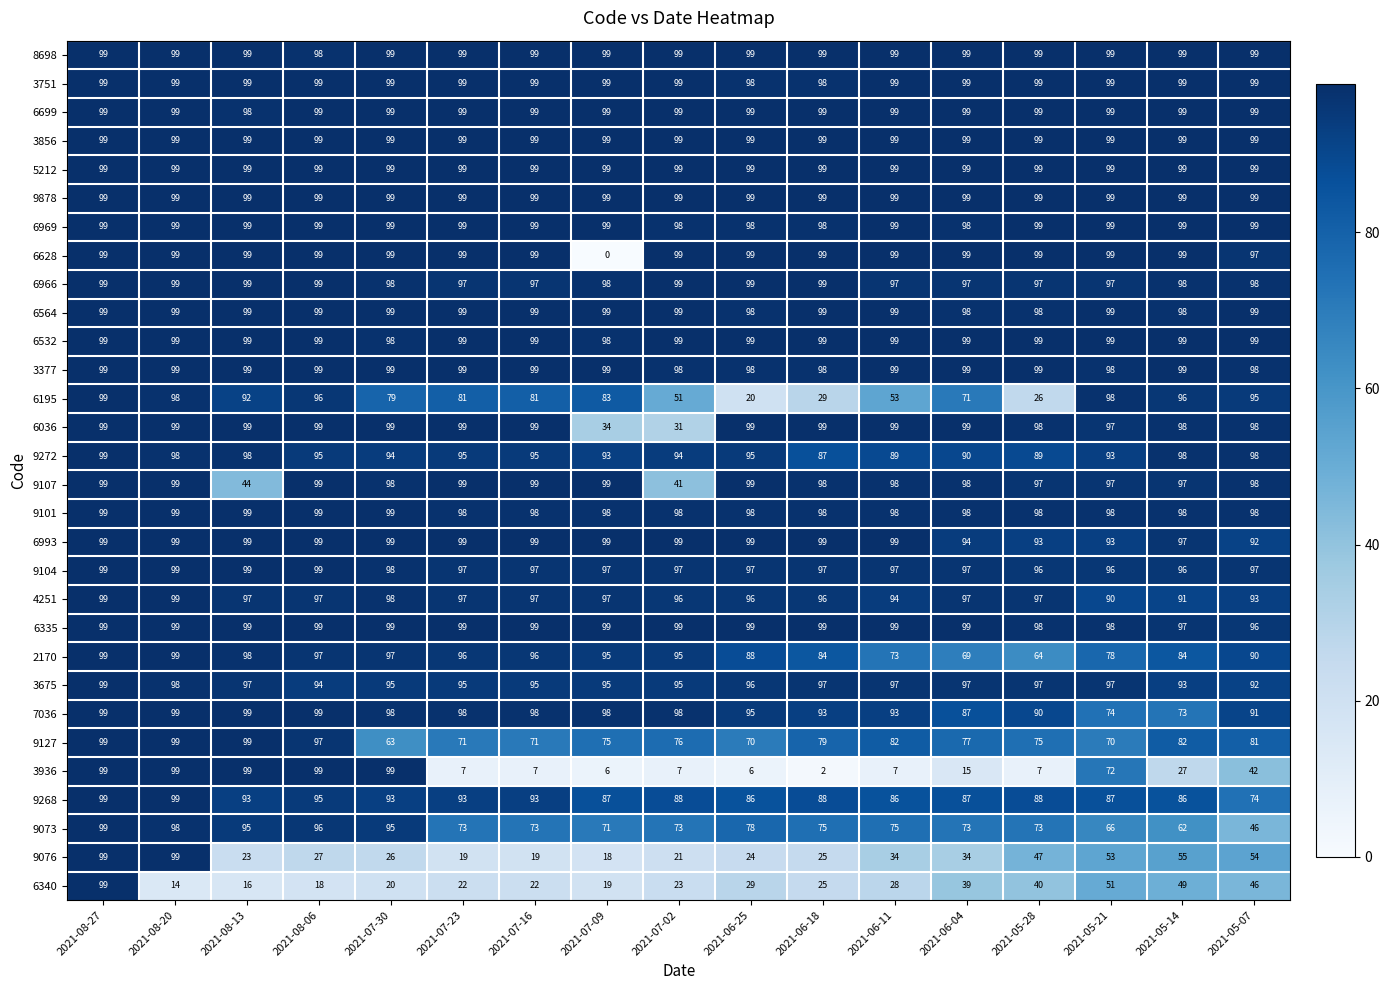

At how many categories does at least one series exceed 16?

17